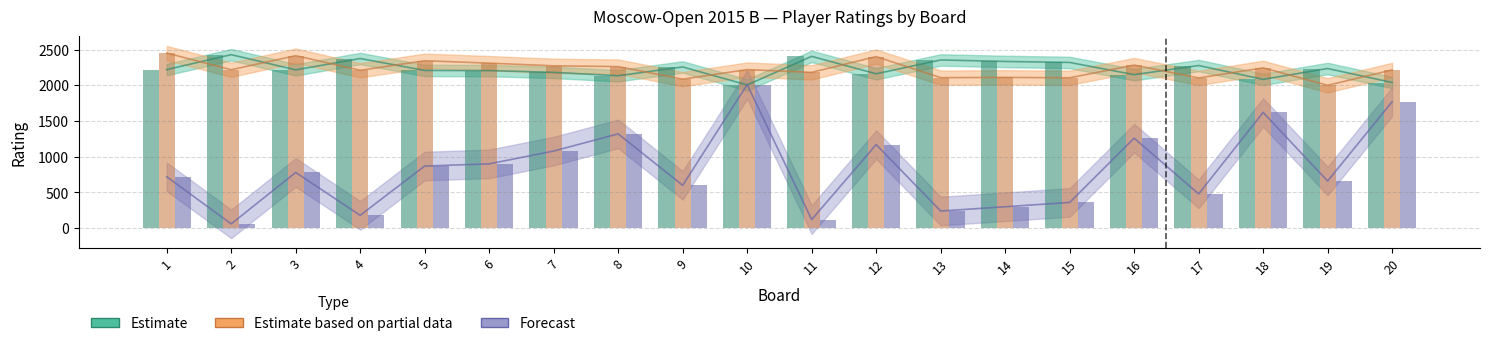

Reading left to right, what are all the values shown in this chart?

Estimate: 2220	2429	2216	2375	2208	2206	2181	2134	2257	2005	2405	2161	2355	2334	2320	2149	2277	2083	2235	2039
Estimate based on partial data: 2451	2218	2415	2210	2344	2310	2273	2262	2086	2220	2181	2402	2107	2111	2105	2283	2103	2244	2000	2215
Forecast: 720	60	780	180	870	900	1080	1320	600	2010	120	1170	240	300	360	1260	480	1620	660	1770